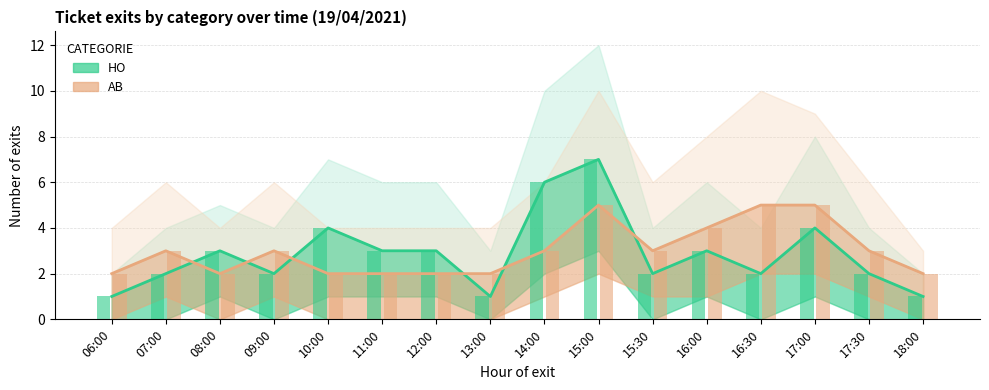

What position from the right is 11:00?

11